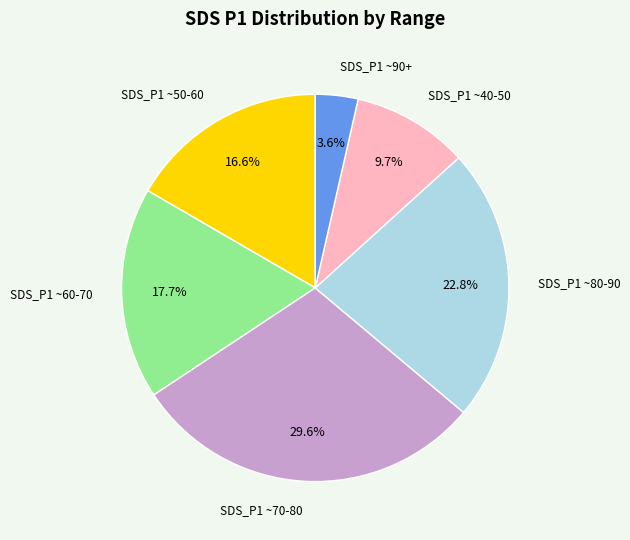

How many slices are in this pie chart?

6